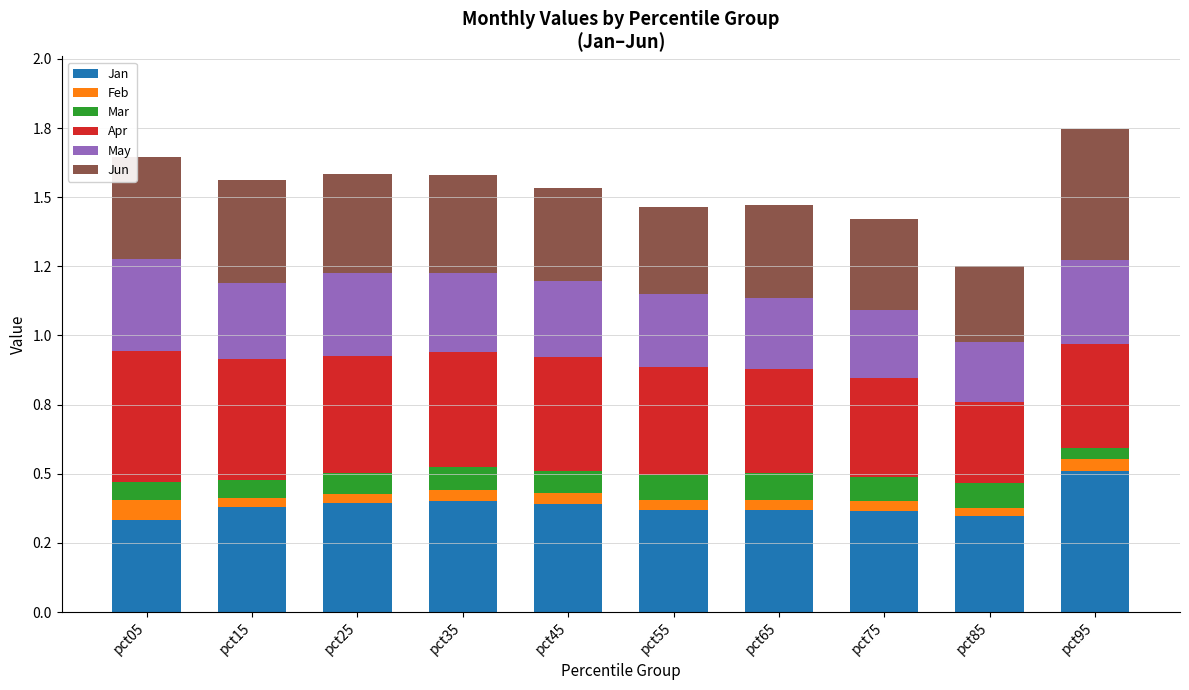

Count the Apr values in the range 0 to 1.

10